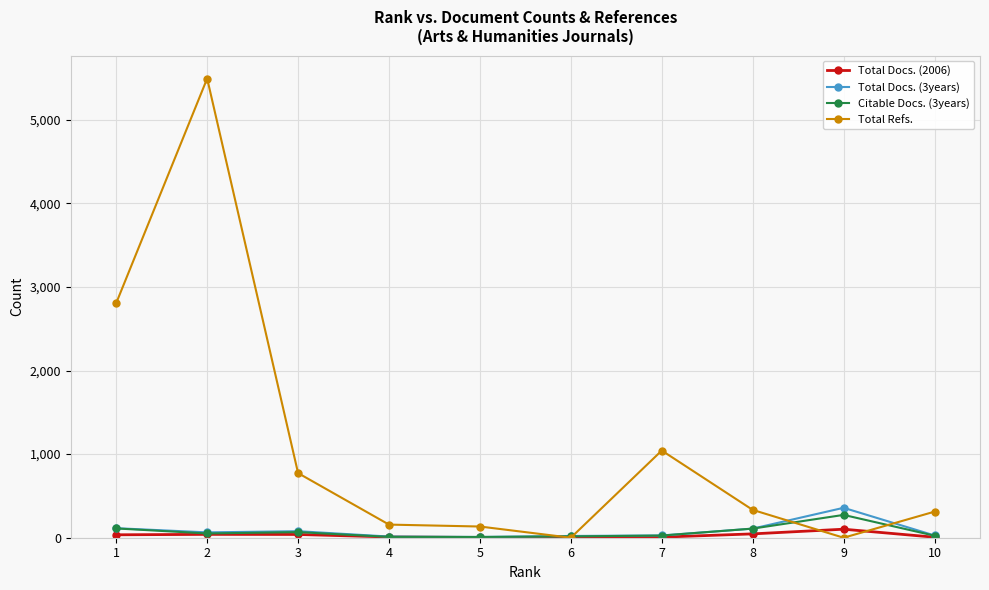

Which series has the largest total across all categories?

Total Refs.